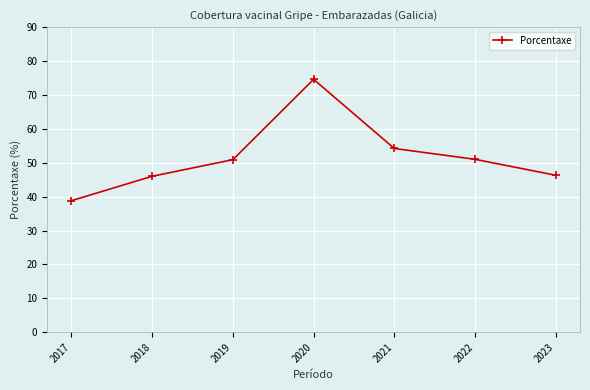

Which has a higher value, 2017 or 2021?

2021